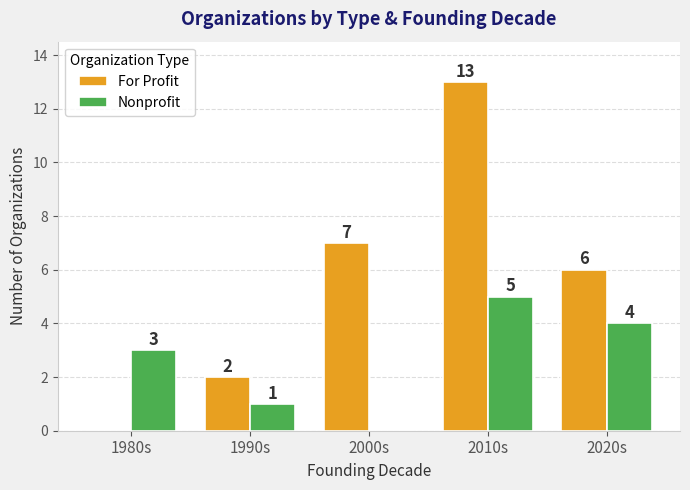

The Nonprofit series shows 2 at 2020s. True or false?

False